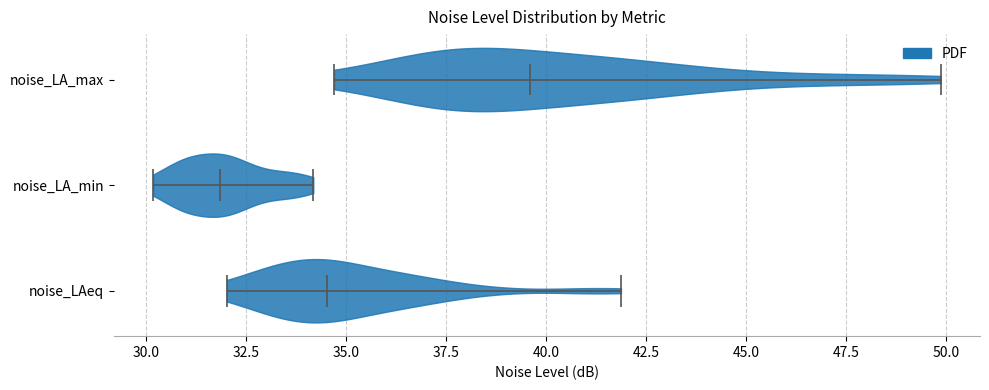

Which violin has the furthest to the right median line?

noise_LA_max